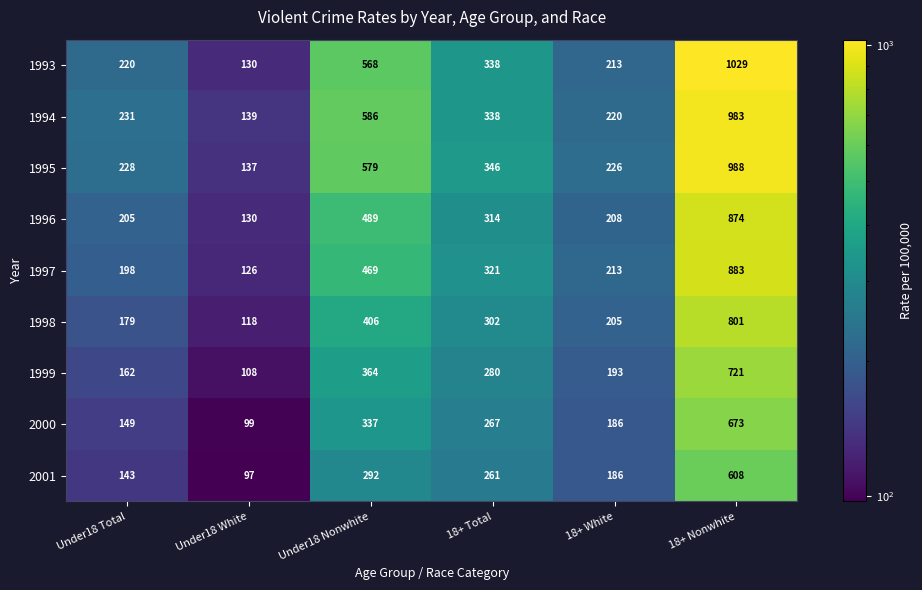

At which label does 1993 reach its minimum?

Under18 White